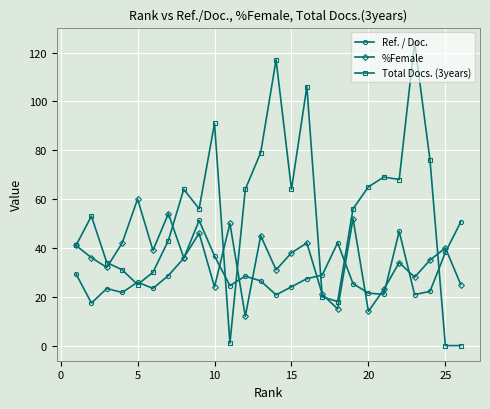

List the series in order of their overall mean, highest first.

Total Docs. (3years), %Female, Ref. / Doc.